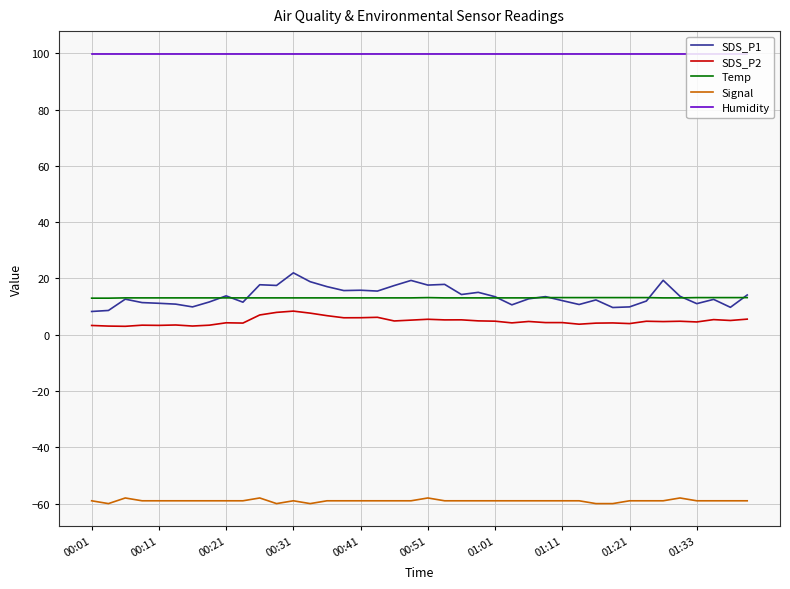

Which series has the largest total across all categories?

Humidity